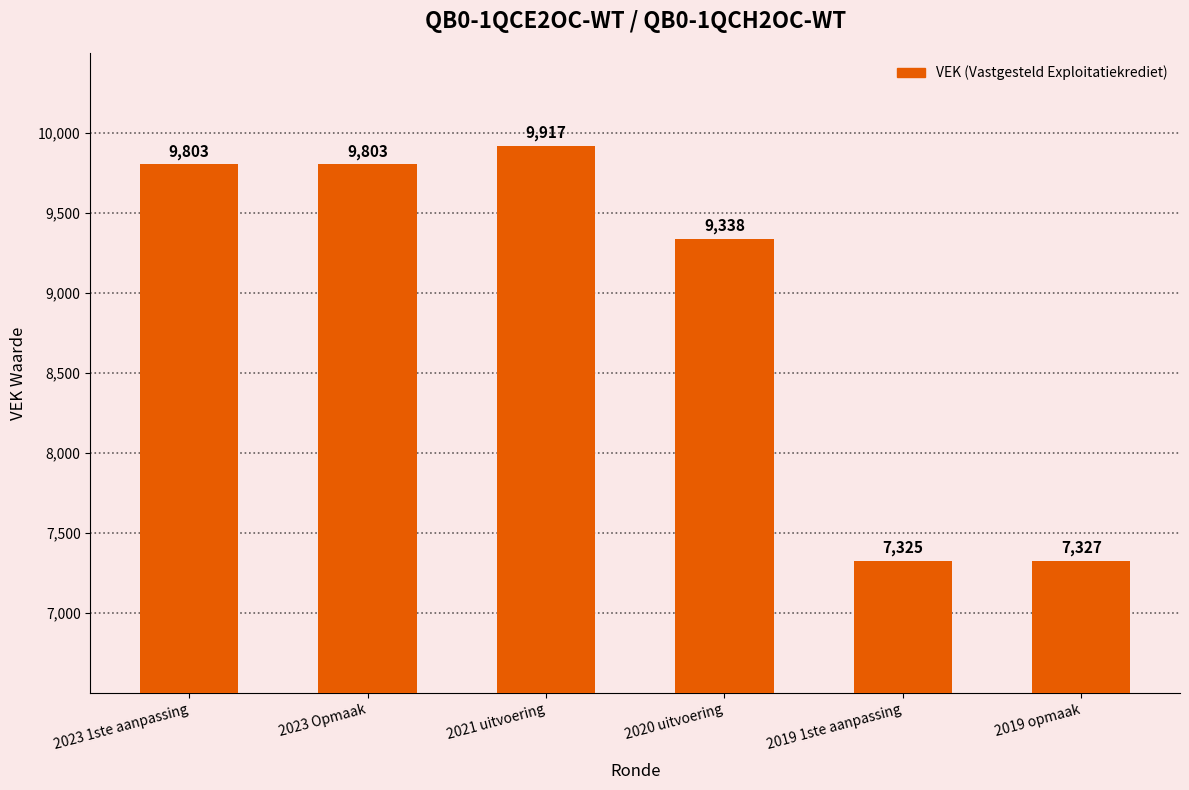

Reading left to right, transcribe all the data shown in this chart.

9803	9803	9917	9338	7325	7327